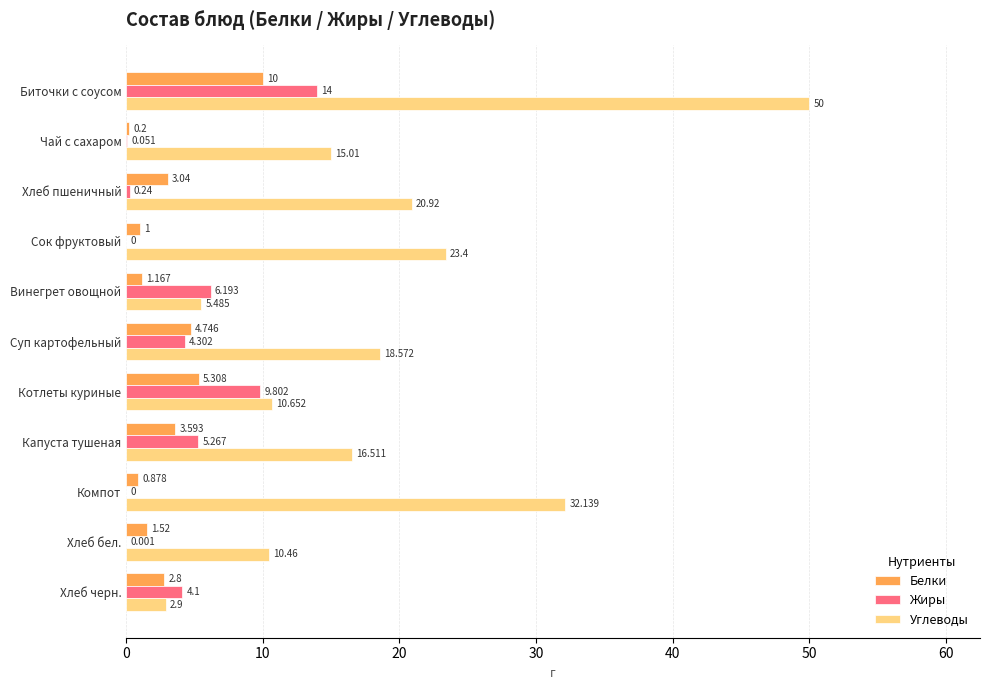

Is the value of Жиры at Котлеты куриные greater than the value of Углеводы at Биточки с соусом?

No